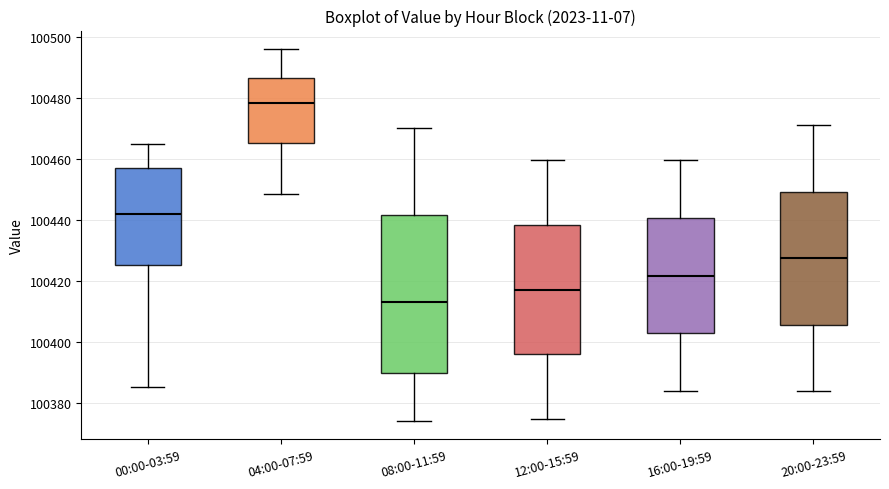

Which box is the tallest, from its lower edge to its upper edge?

08:00-11:59